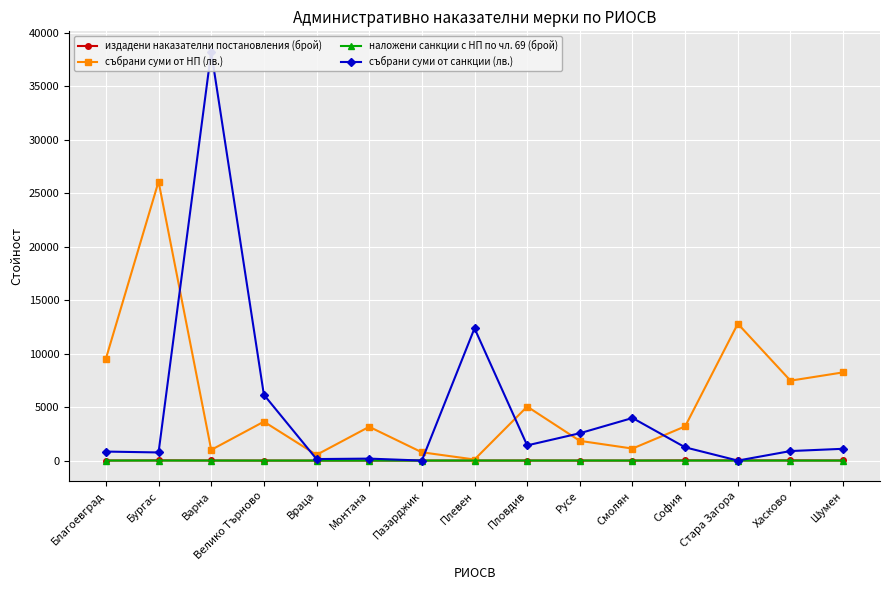

Is the value of наложени санкции с НП по чл. 69 (брой) at Пловдив greater than the value of издадени наказателни постановления (брой) at Варна?

No